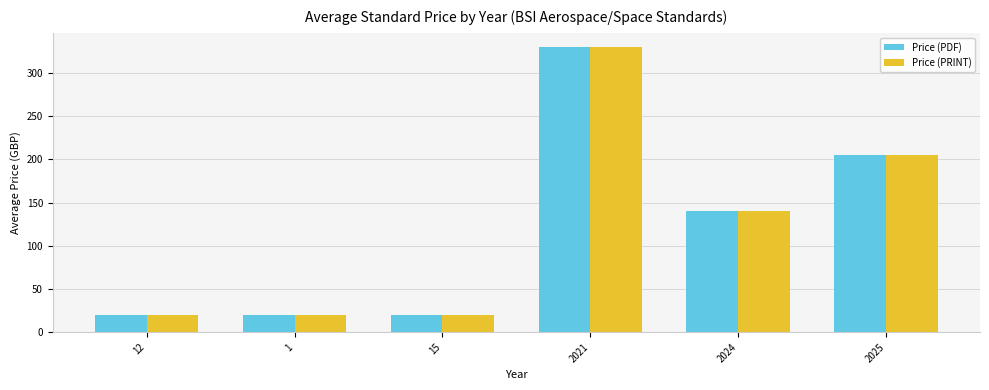

Reading left to right, transcribe all the data shown in this chart.

Price (PDF): 20.0	20.0	20.0	330.0	140.0	205.5
Price (PRINT): 20.0	20.0	20.0	330.0	140.0	205.5